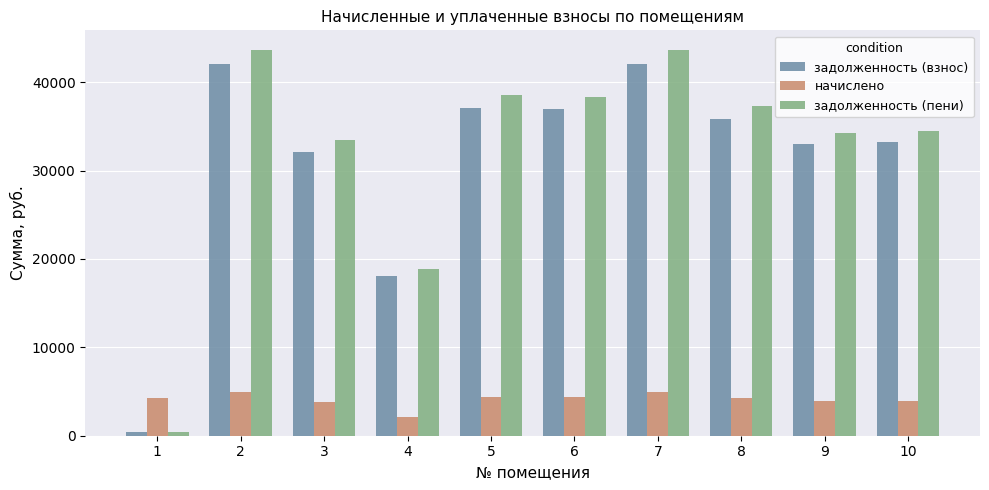

What is the total value across all series at 7?

90657.6